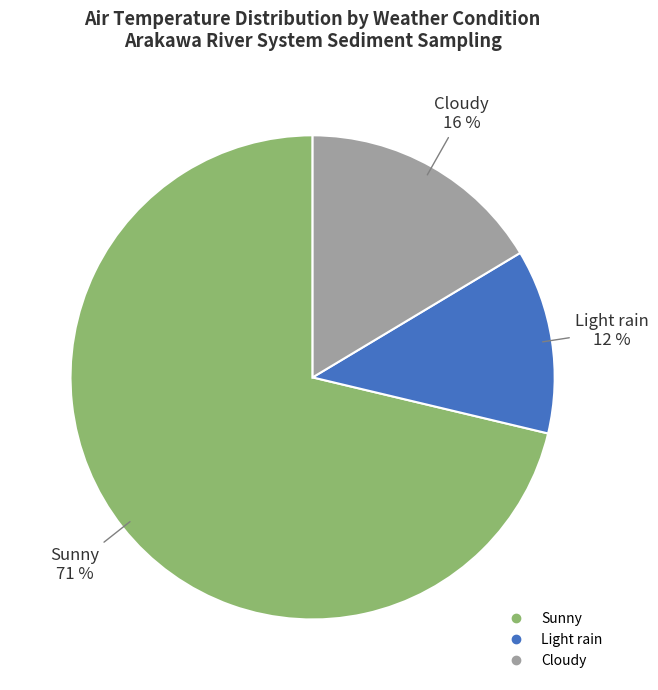

Which slice is the largest?

Sunny